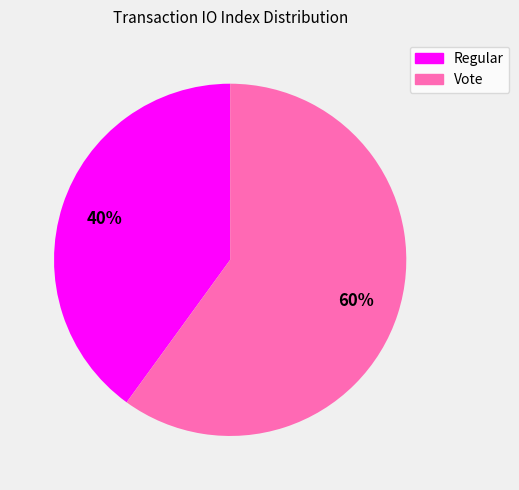

To the nearest percent, what is the average slice percentage?

50%